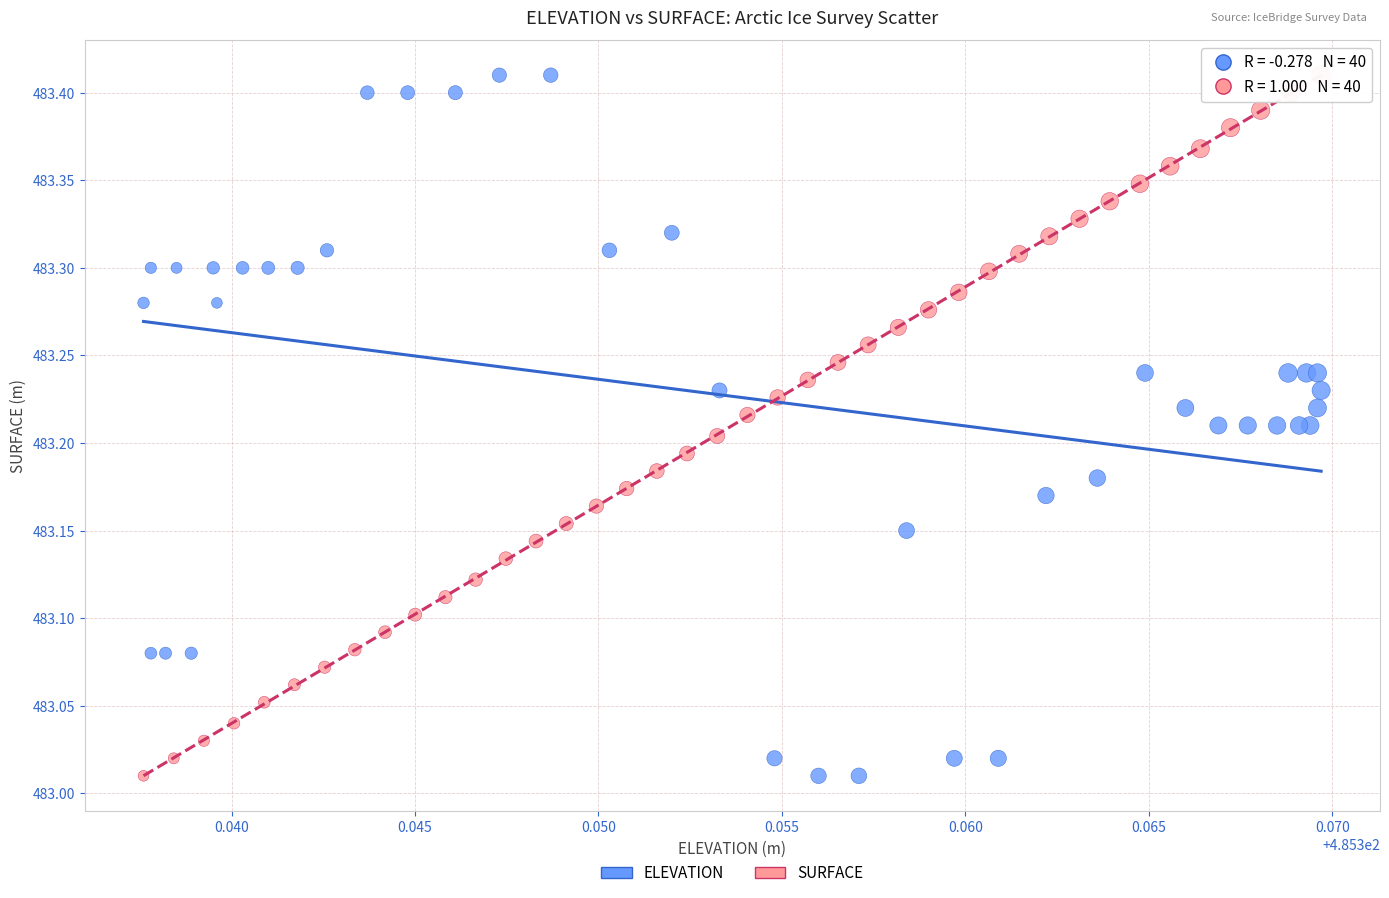

What are all the series names shown in the legend?

ELEVATION, SURFACE